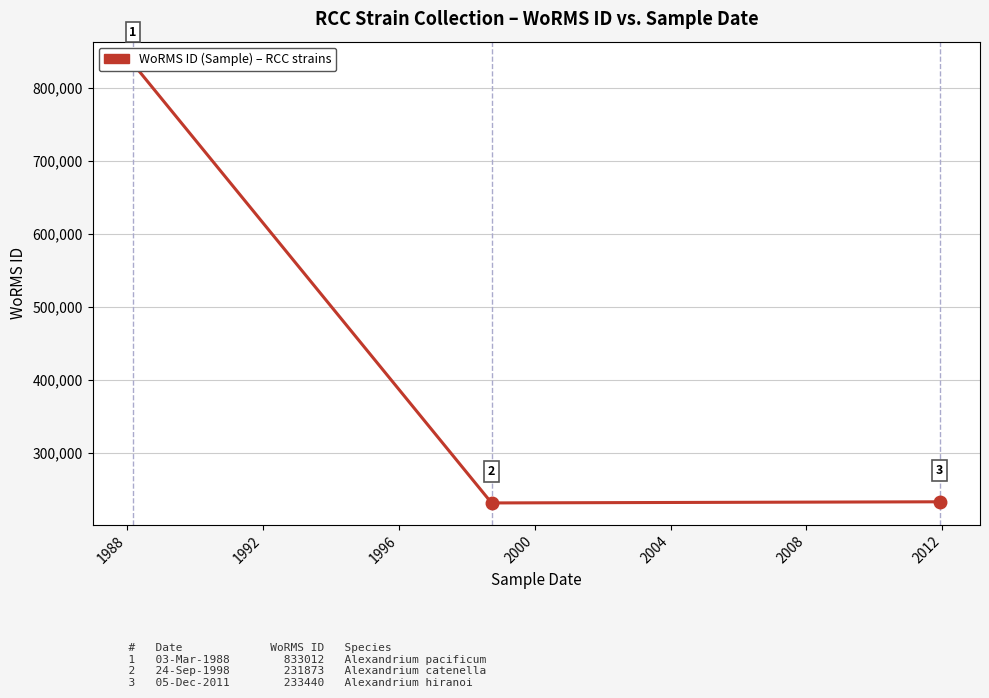

How many data points are above 233440?

1